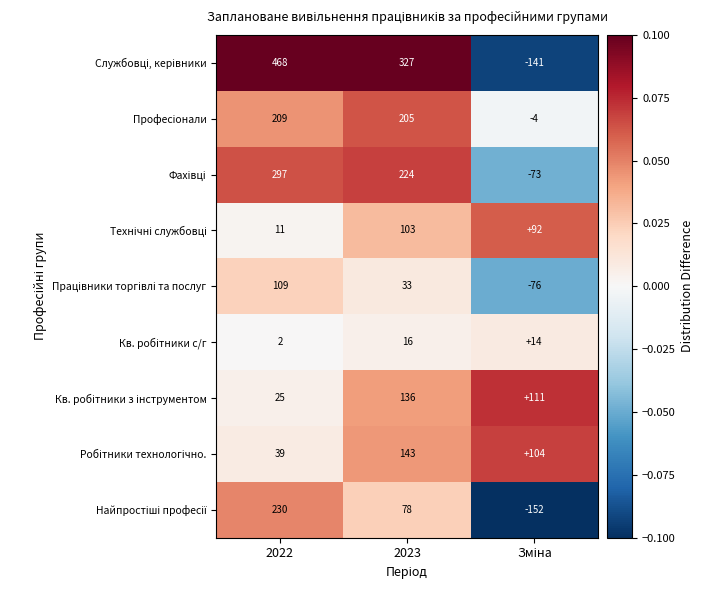

What is the smallest value displayed?

-152